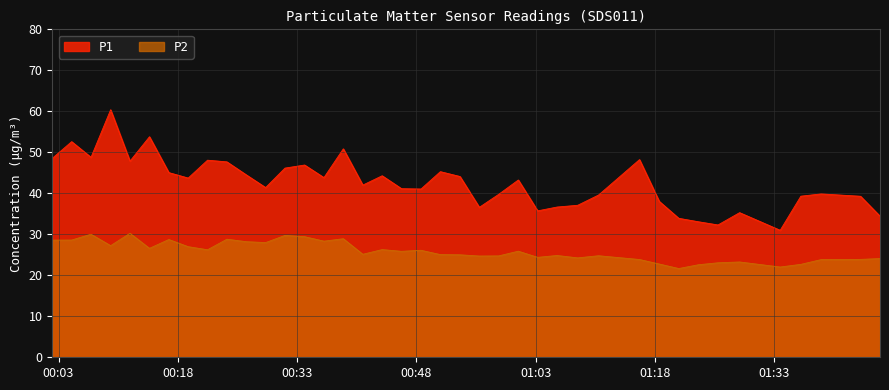

True or false: P2 and P1 intersect in this chart.

False